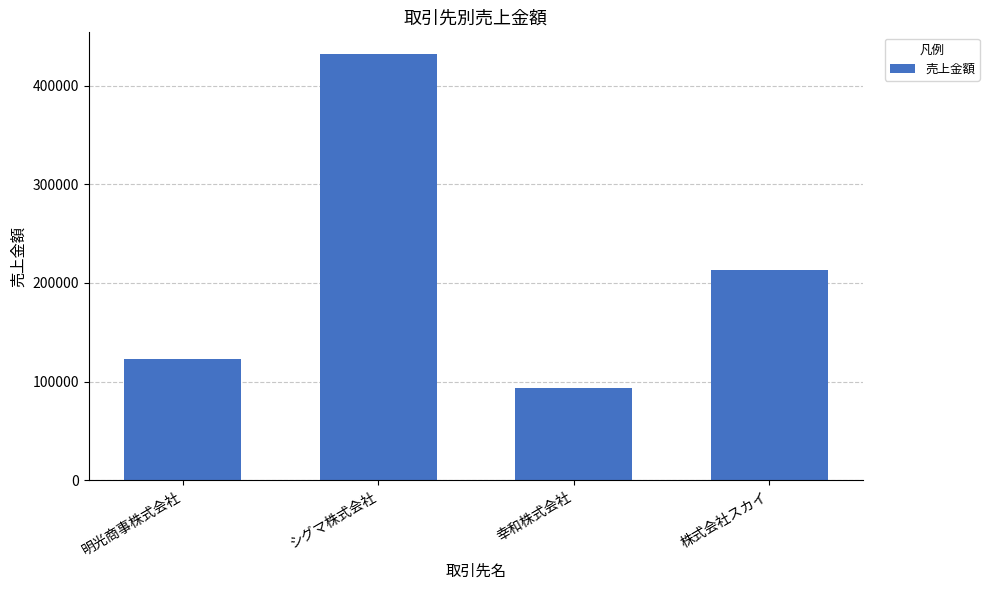

Rank the categories by value from highest to lowest.

シグマ株式会社, 株式会社スカイ, 明光商事株式会社, 幸和株式会社